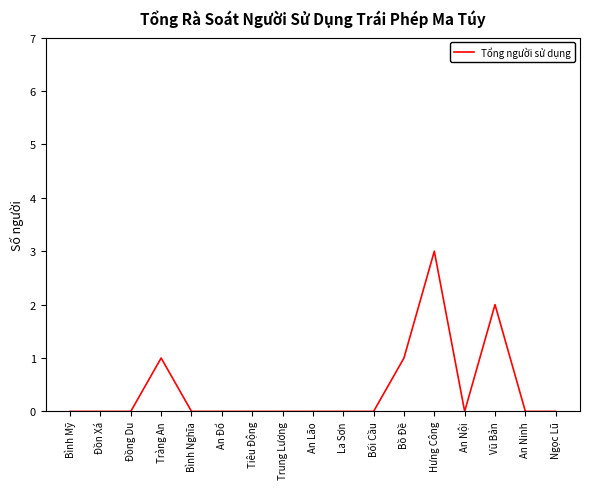

What position from the right is Tiêu Động?

11